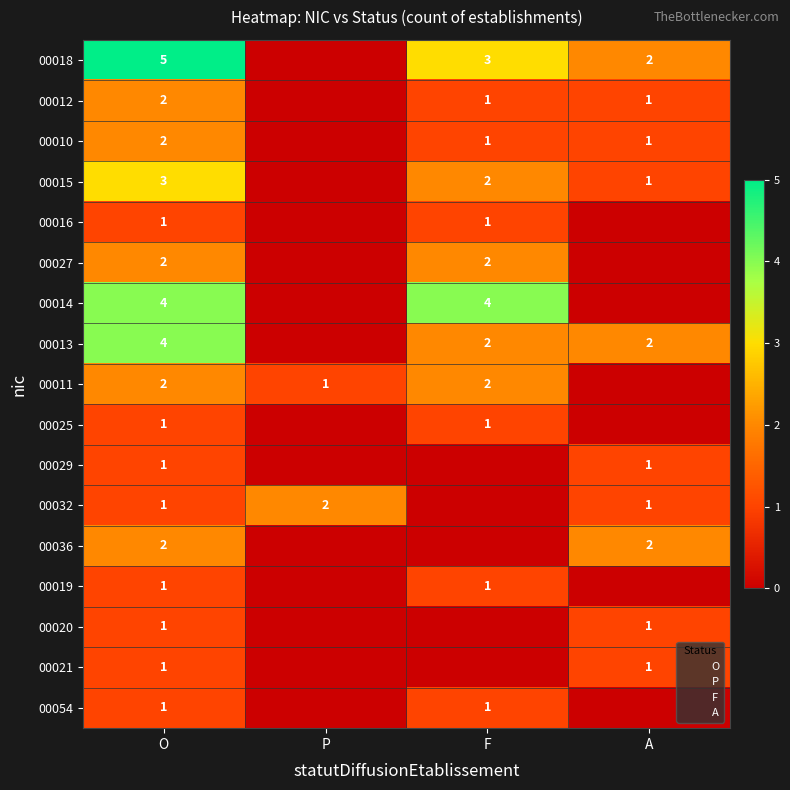

What is the total value across all series at O?

34